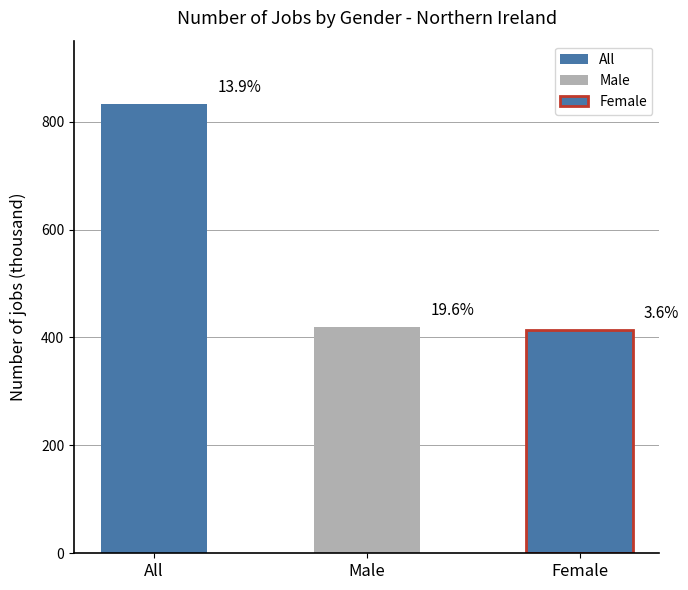

Reading right to left, list all the values displayed in this chart.

413	419	832